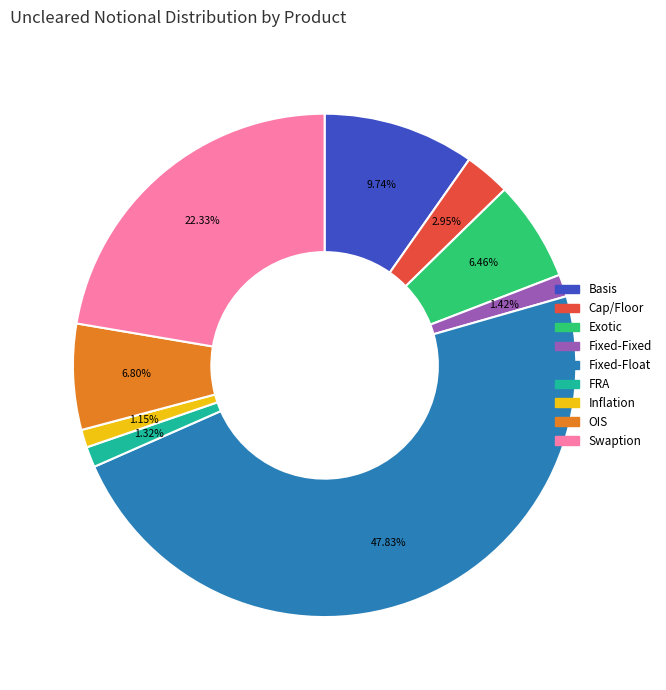

The Fixed-Float slice represents 40% of the pie. True or false?

False